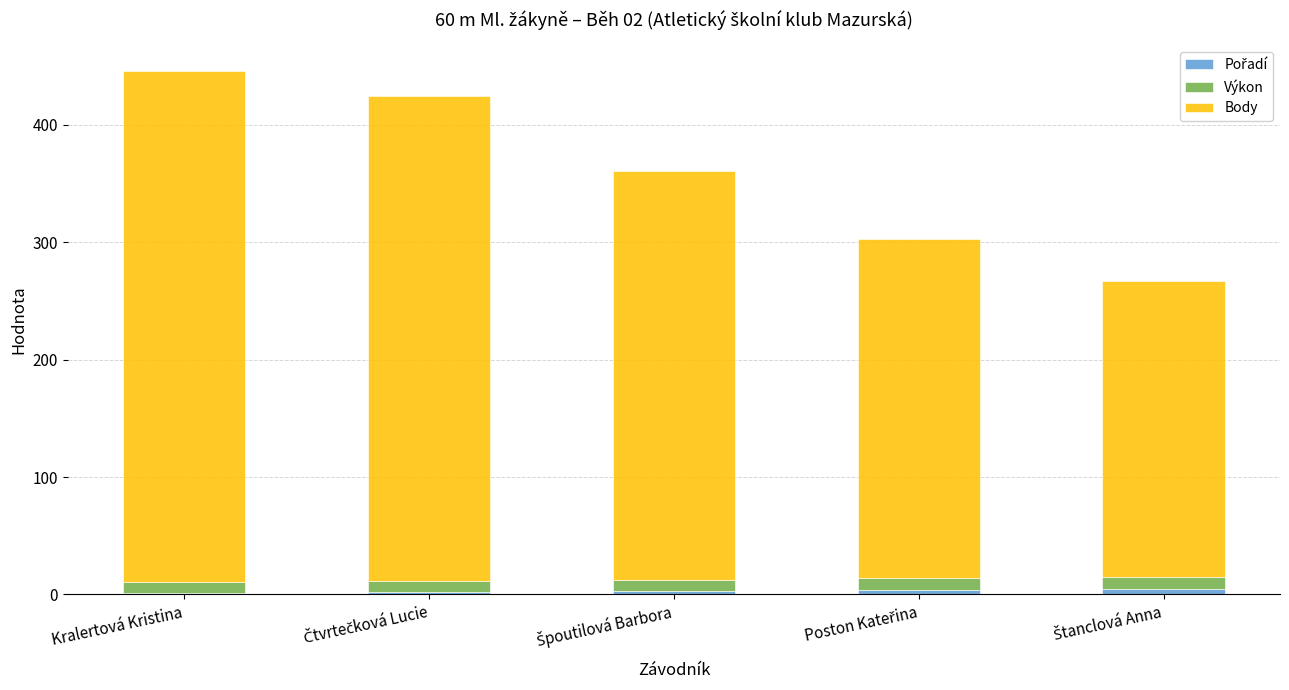

What is the sum of the Výkon values at Kralertová Kristina and Poston Kateřina?

19.3